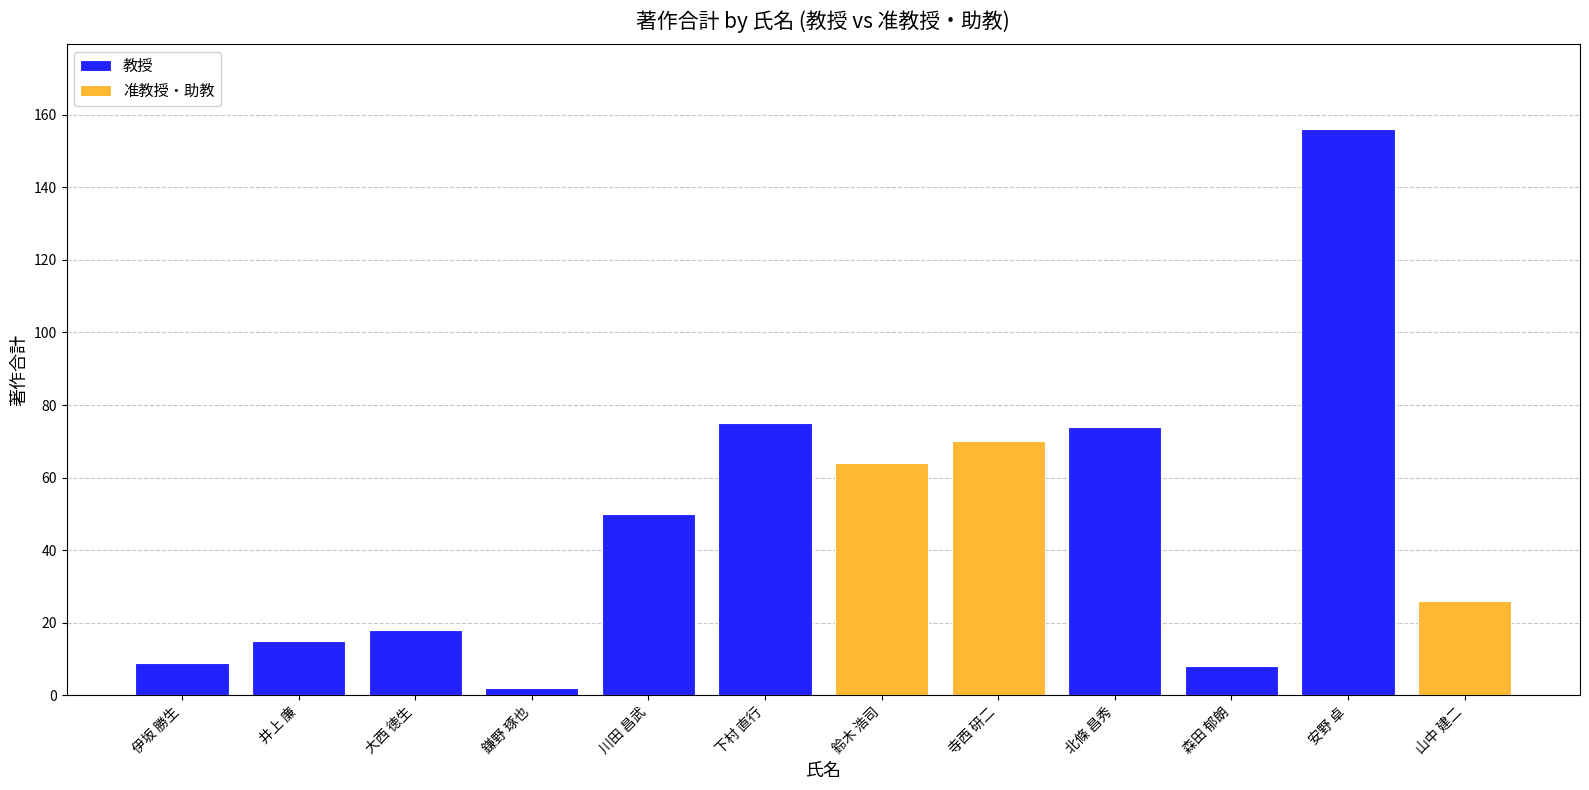

How many series are shown in this chart?

2